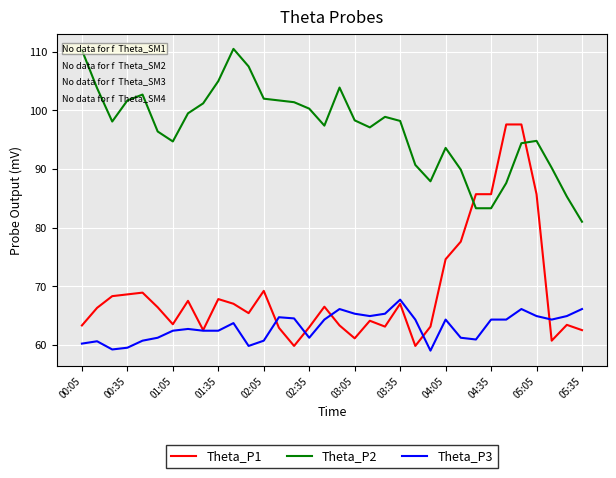

Which series has the largest total across all categories?

Theta_P2